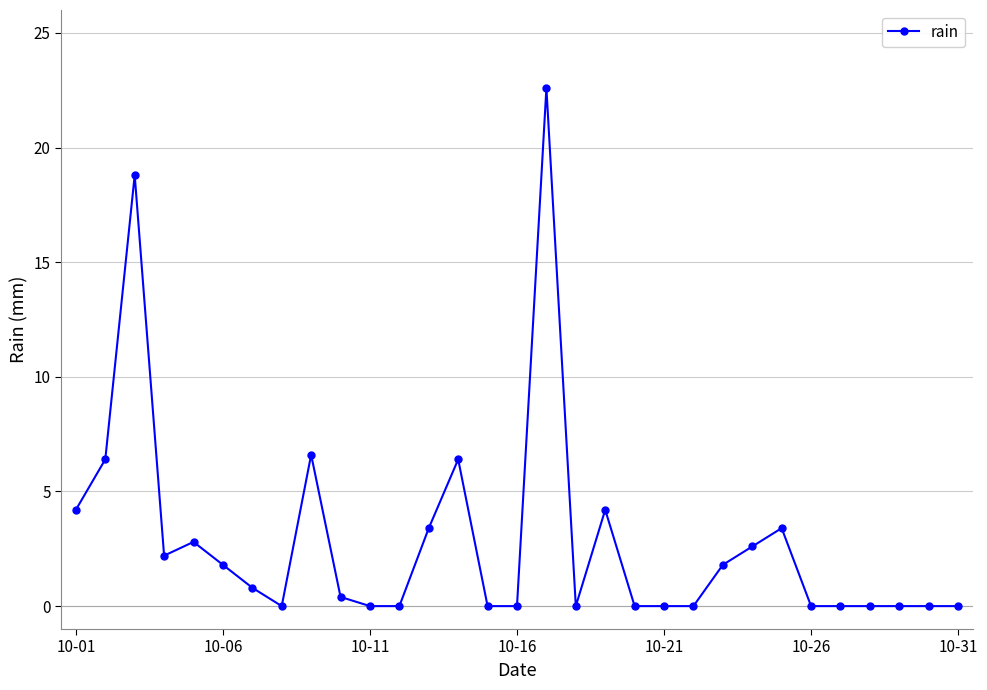

Count the number of data series in this chart.

1